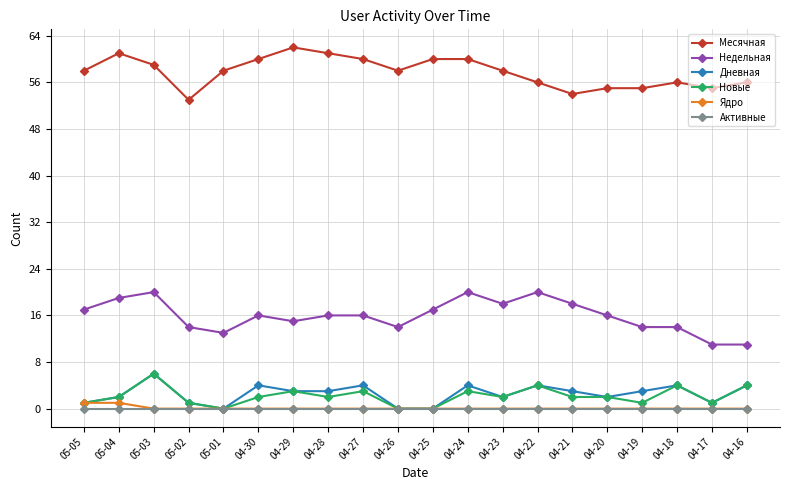

True or false: Недельная has a value of 20 at 04-22.

True